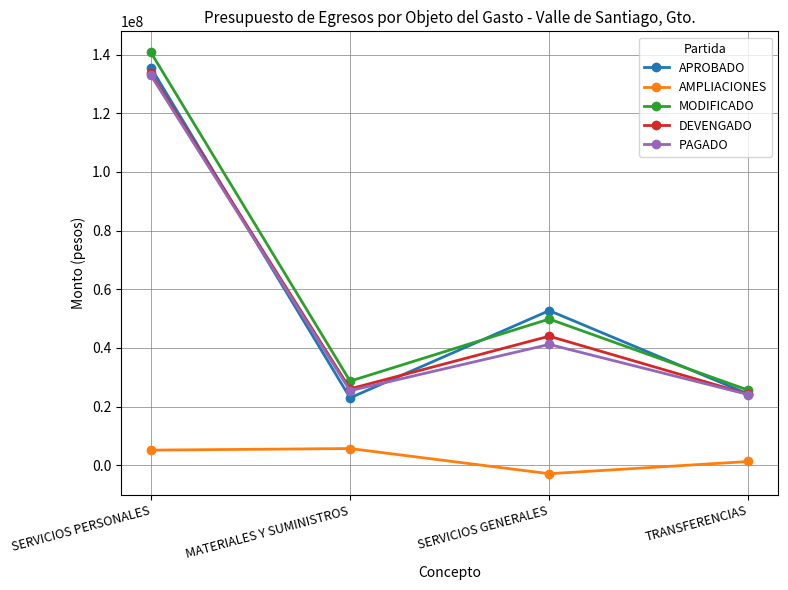

How many data points in MODIFICADO are above 49852487?

2